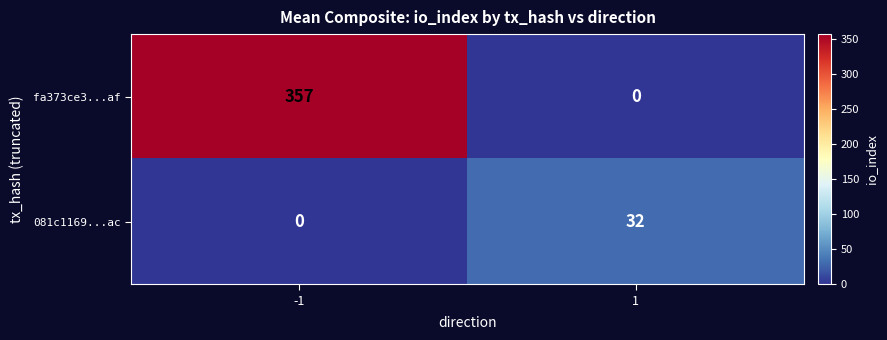

Read the fa373ce3...af value at -1.

357